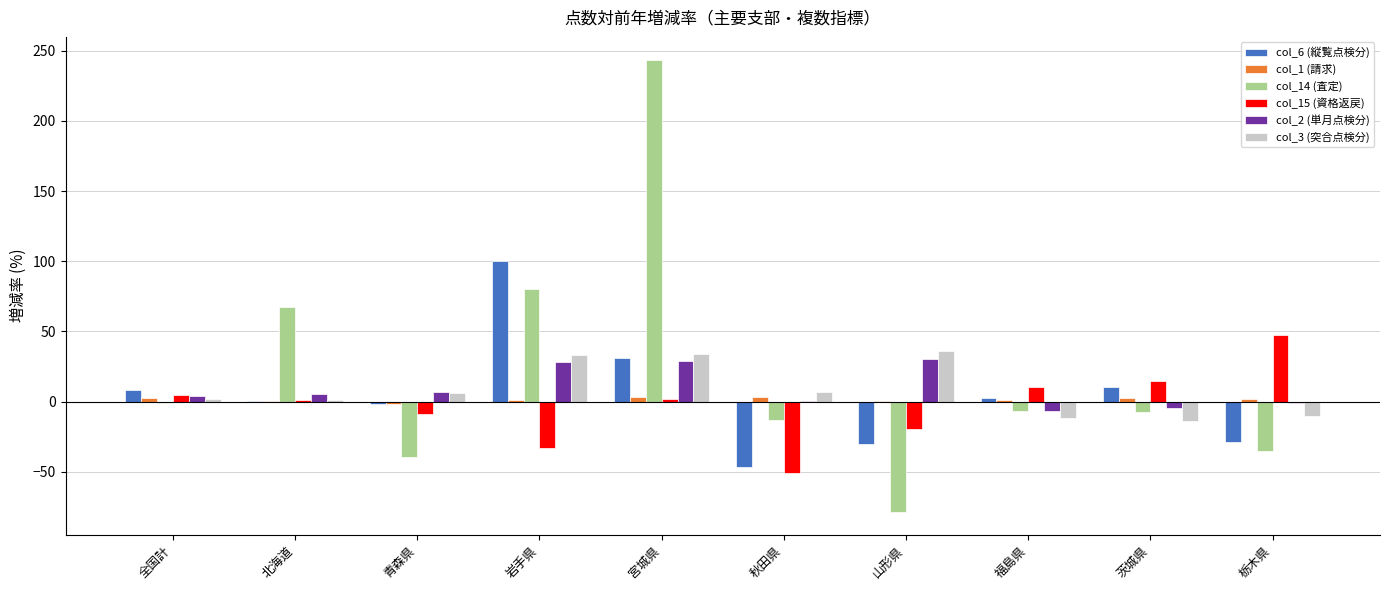

Which label corresponds to the largest value in the chart?

宮城県